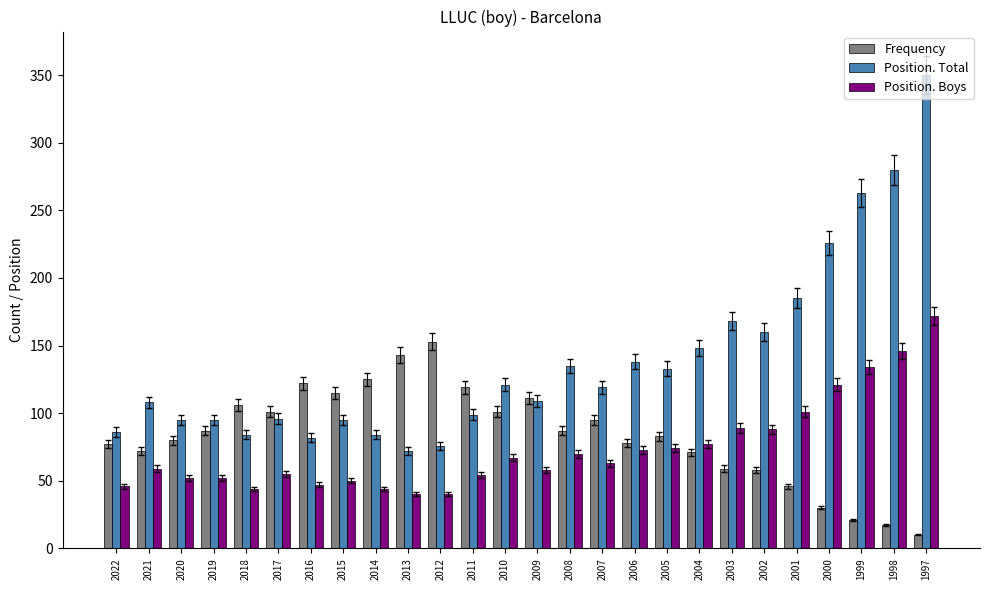

What is the highest value of the Frequency series?

153